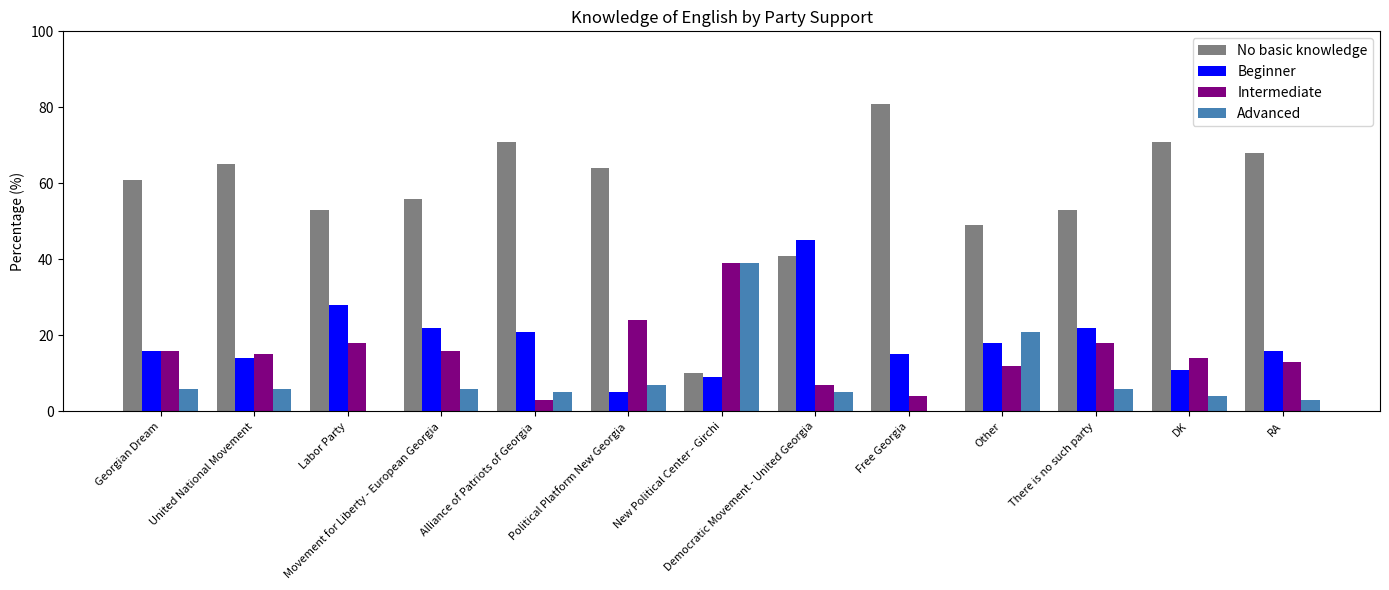

Reading left to right, what are all the values shown in this chart?

No basic knowledge: 61	65	53	56	71	64	10	41	81	49	53	71	68
Beginner: 16	14	28	22	21	5	9	45	15	18	22	11	16
Intermediate: 16	15	18	16	3	24	39	7	4	12	18	14	13
Advanced: 6	6	0	6	5	7	39	5	0	21	6	4	3